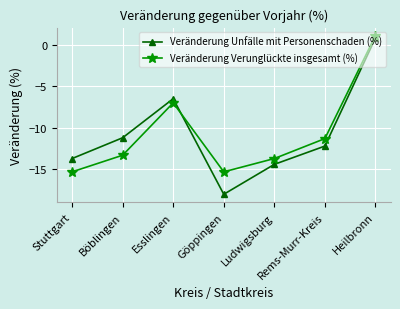

At which category does the chart reach its minimum across all series?

Göppingen